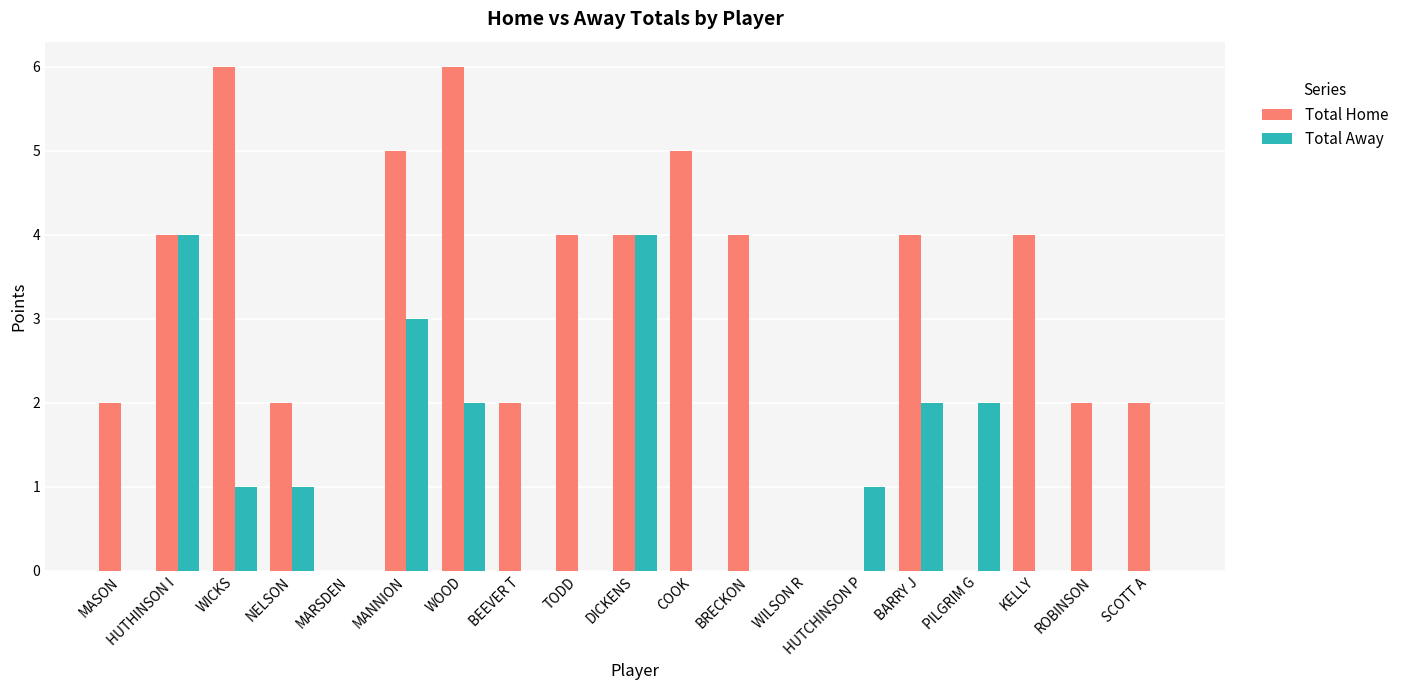

The Total Away series shows 0 at ROBINSON. True or false?

True